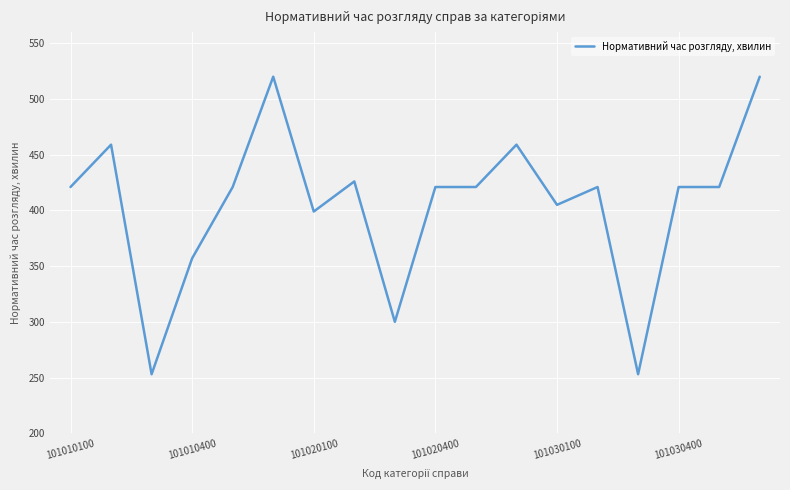

What is the difference between the maximum and minimum values?

267